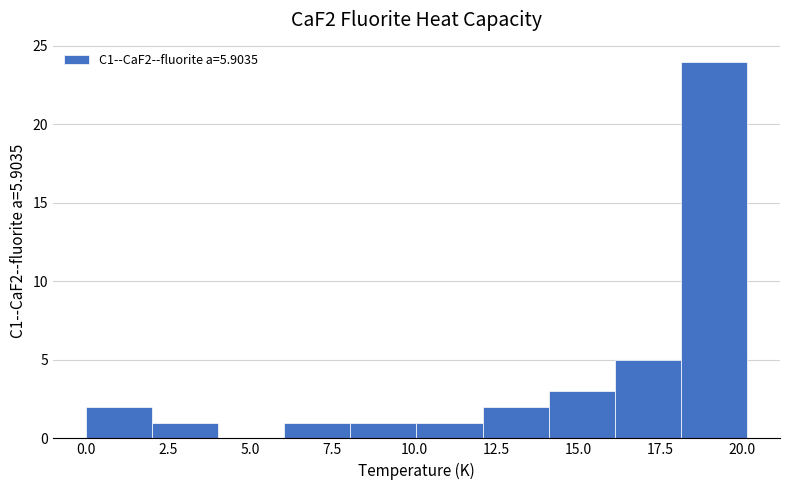

What is the height of the bar covering 2 to 4 on the x-axis? Neither the bar edges nor the heights are printed on the chart, so give them approximately, as read against the axes.

1